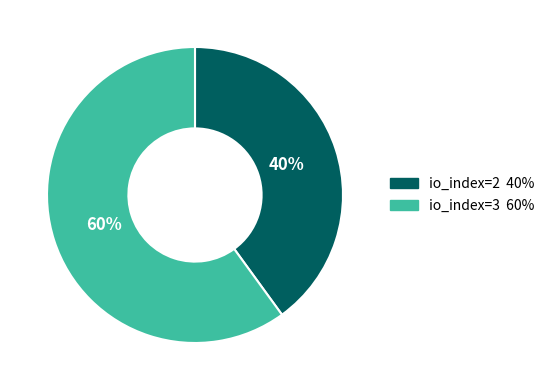

Between io_index=2 and io_index=3, which is larger?

io_index=3